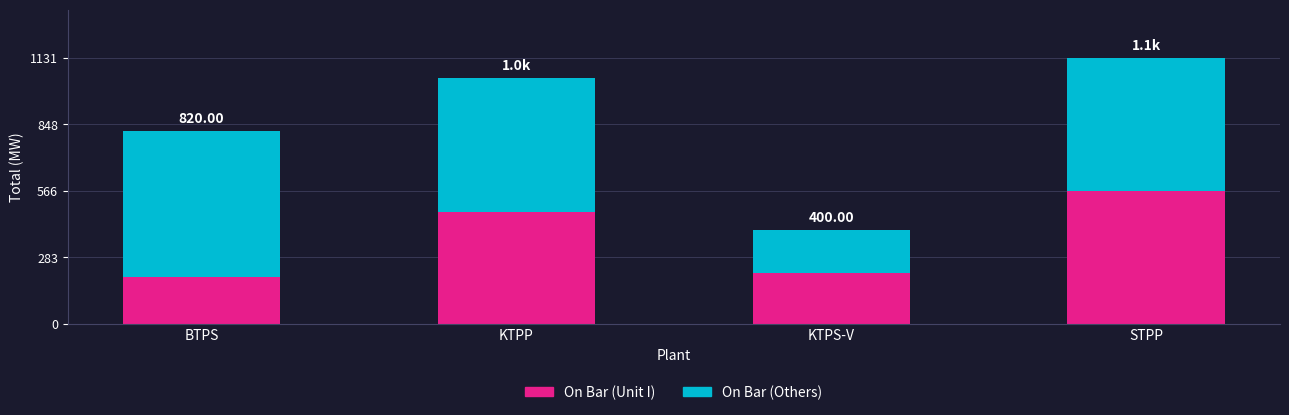

At which category is the sum across all series the highest?

STPP